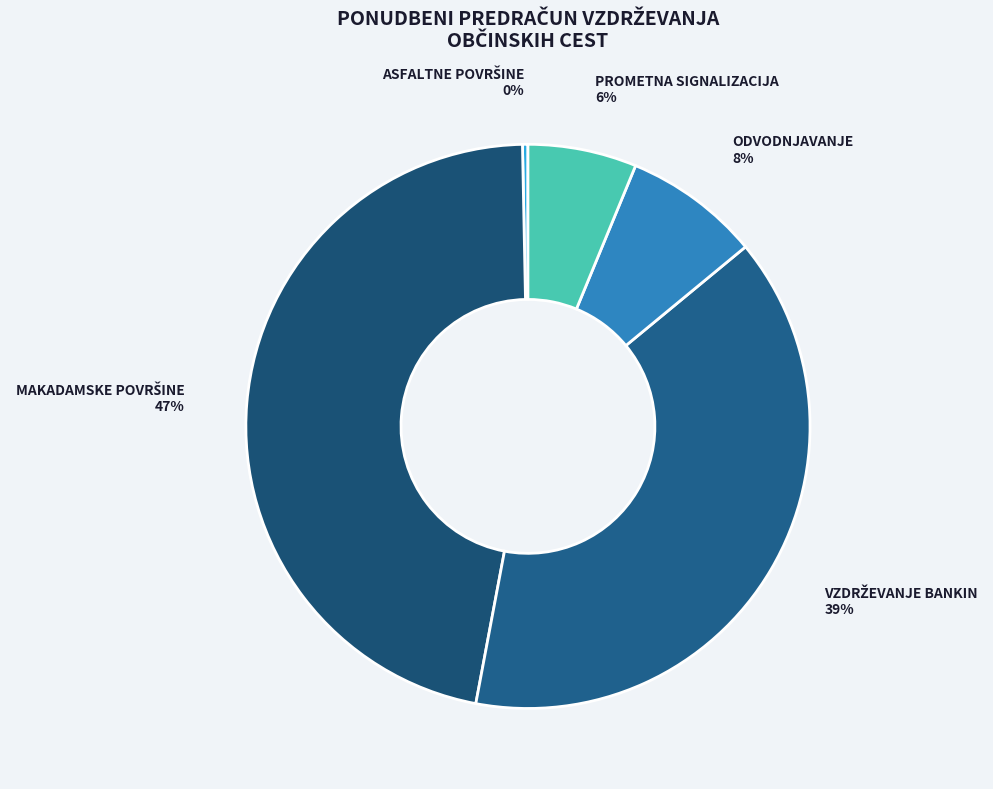

Is there any slice that represents more than half of the pie?

No